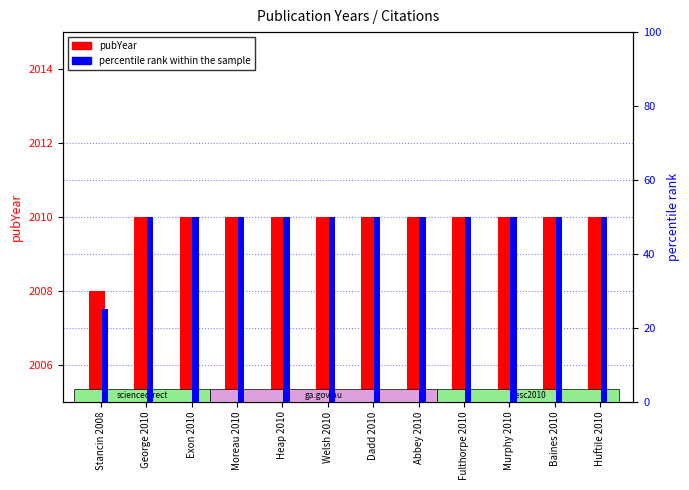

What is the minimum value shown in the chart?

25